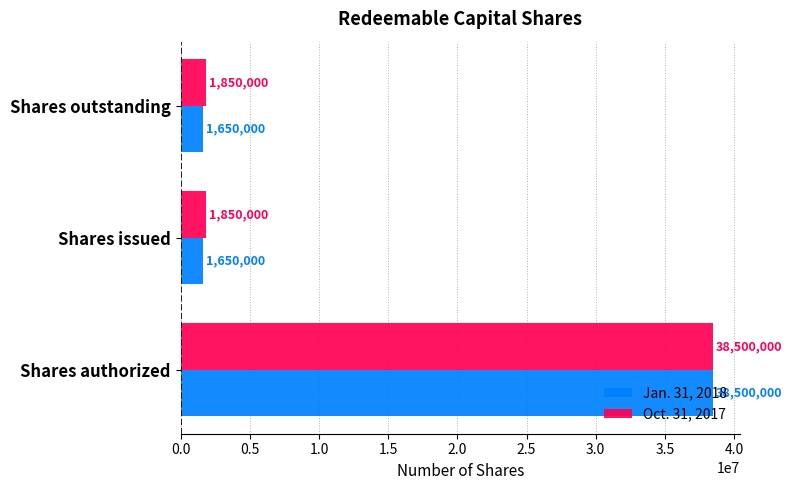

At Shares issued, list the series in order from largest to smallest.

Oct. 31, 2017, Jan. 31, 2018